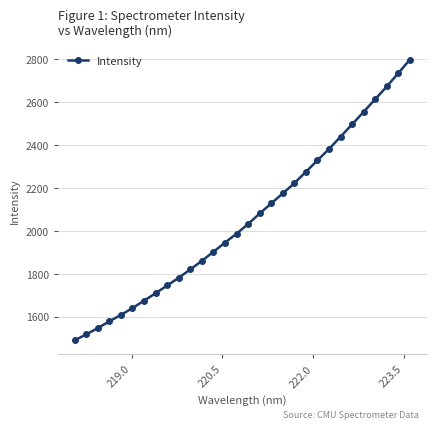

What is the maximum value shown in the chart?

2798.5